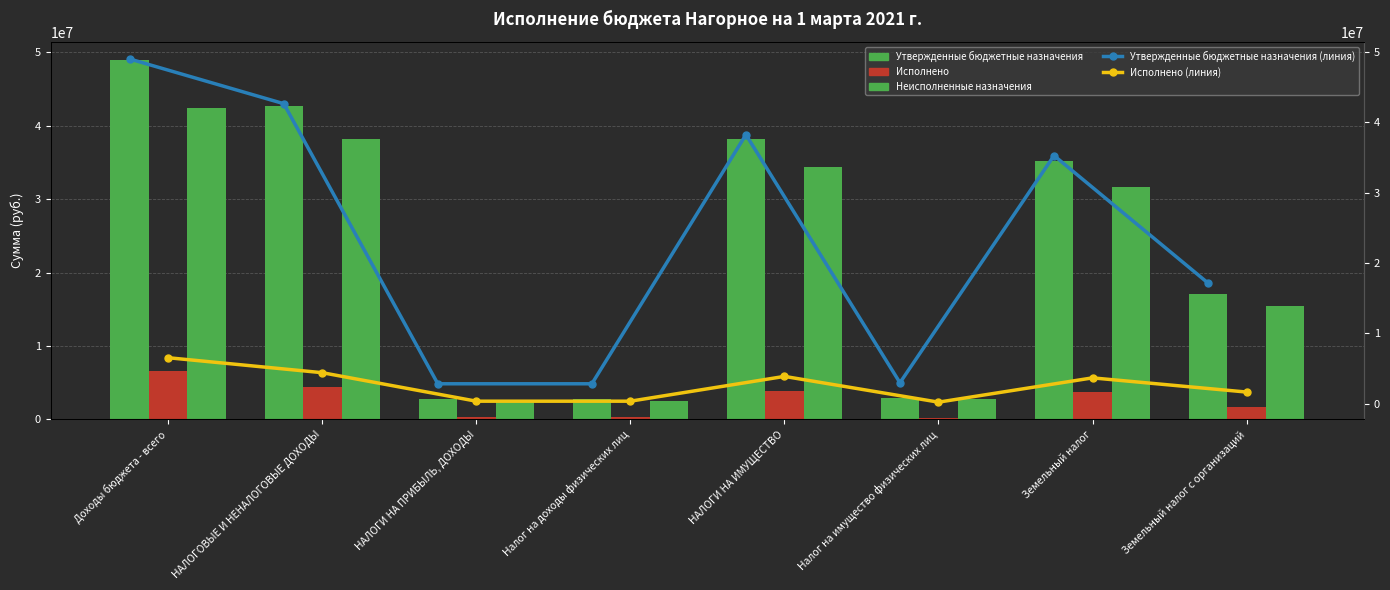

What is the maximum value for Утвержденные бюджетные назначения (линия)?

48991700.0